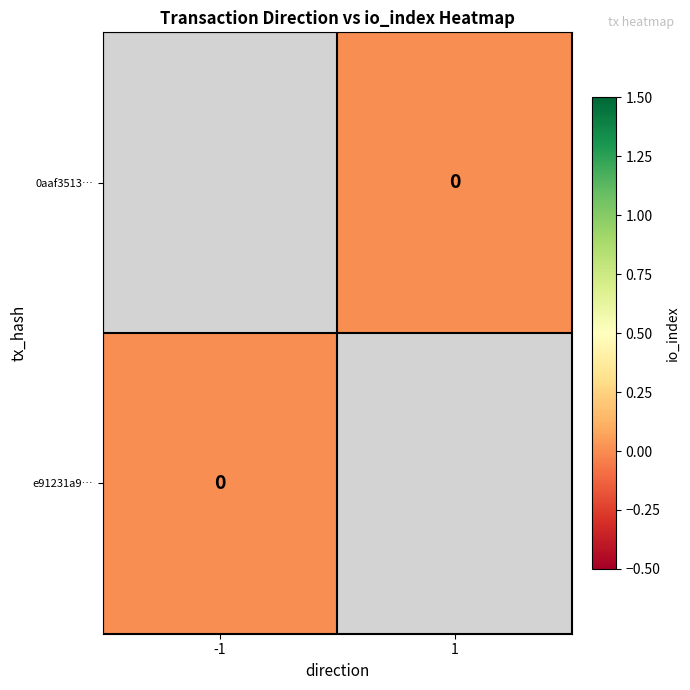

Rank the categories by e91231a9… value from highest to lowest.

-1, 1